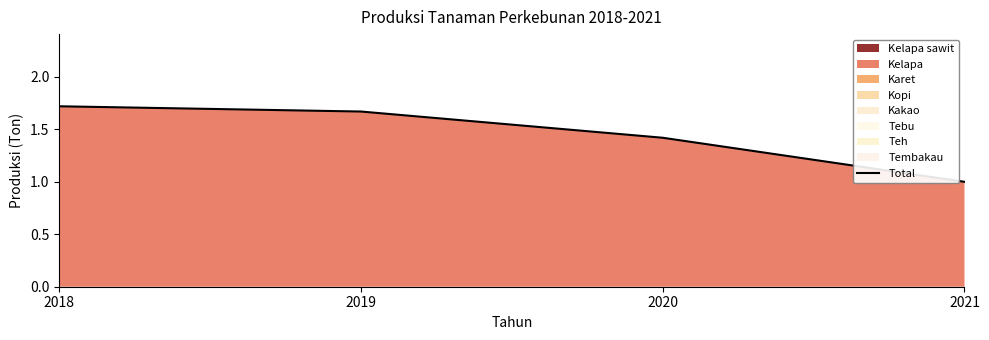

What is the value of the 3rd point from the left?

1.4